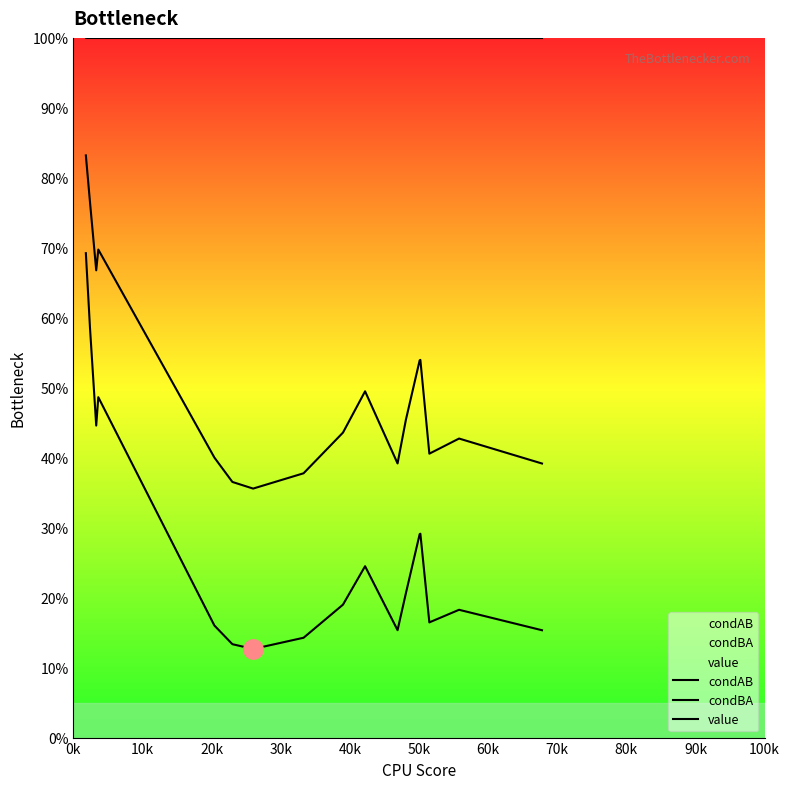

What are all the series names shown in the legend?

condAB, condBA, value